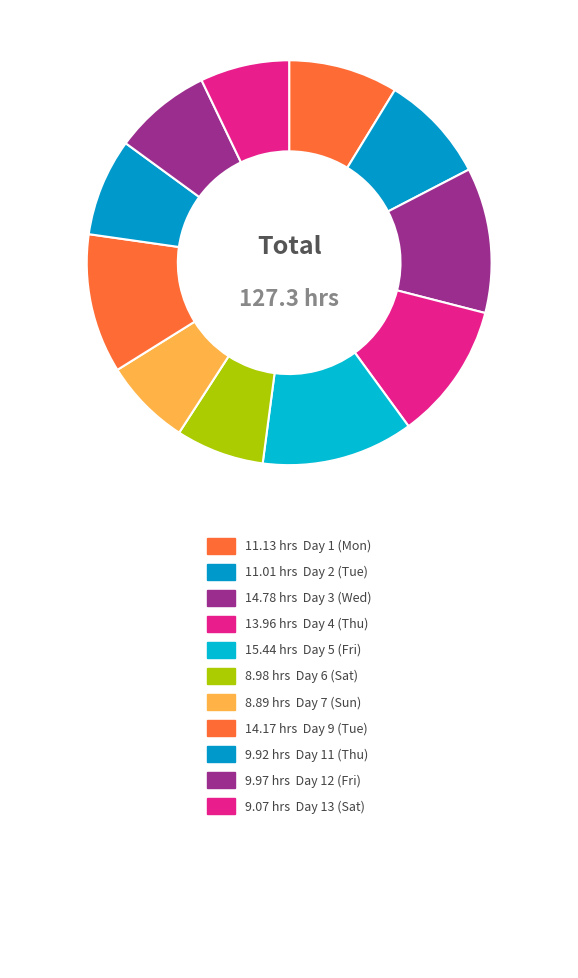

How many slices are in this pie chart?

11